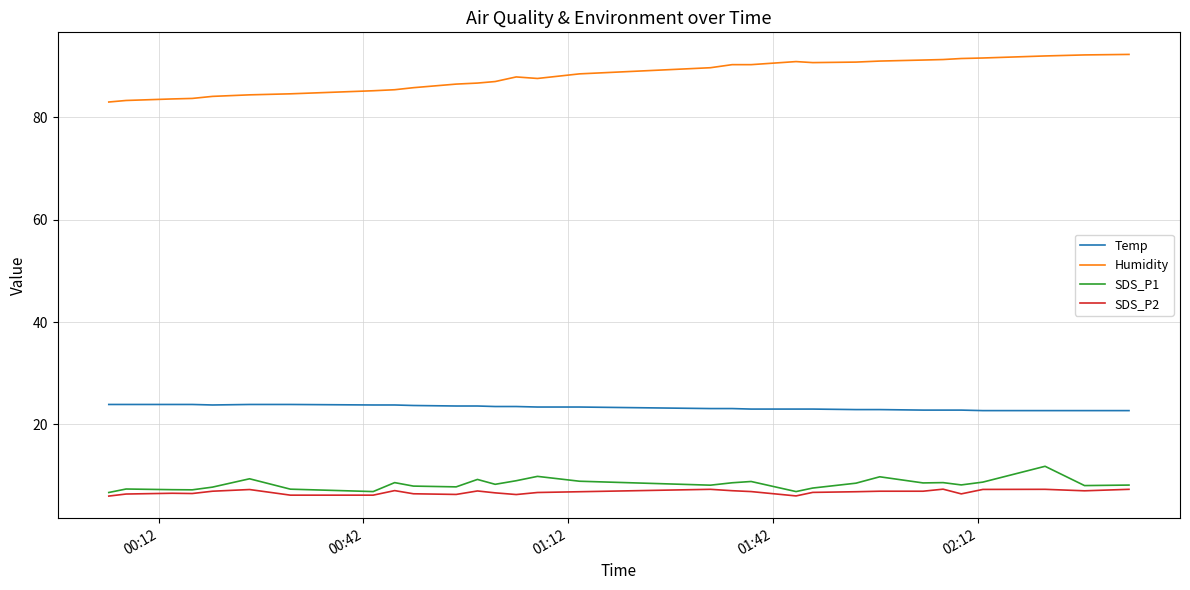

Rank the series by their maximum value, from lowest to highest.

SDS_P2, SDS_P1, Temp, Humidity